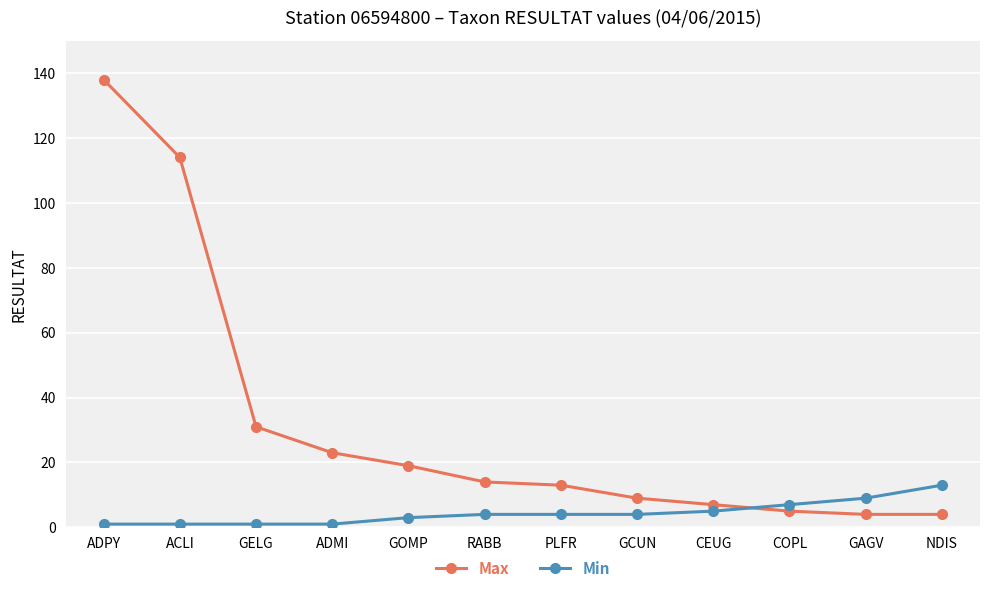

Which series has the largest total across all categories?

Max